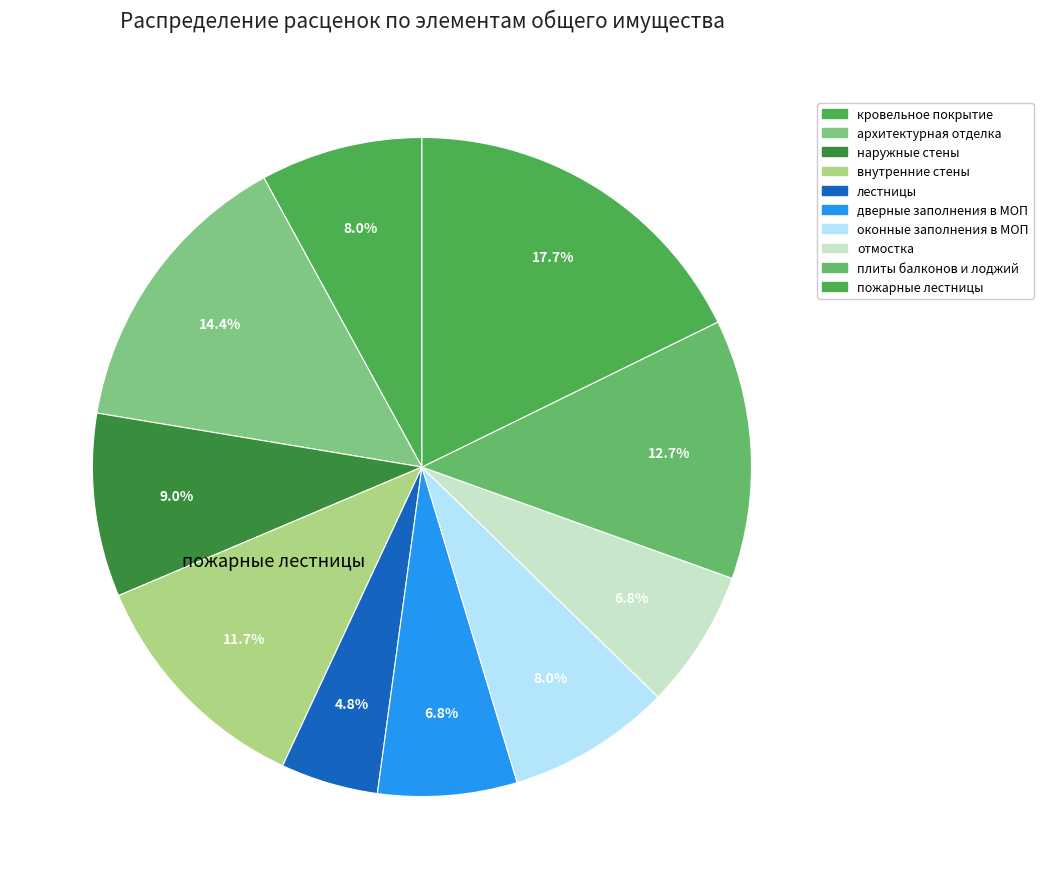

To the nearest percent, what portion does кровельное покрытие represent?

8%